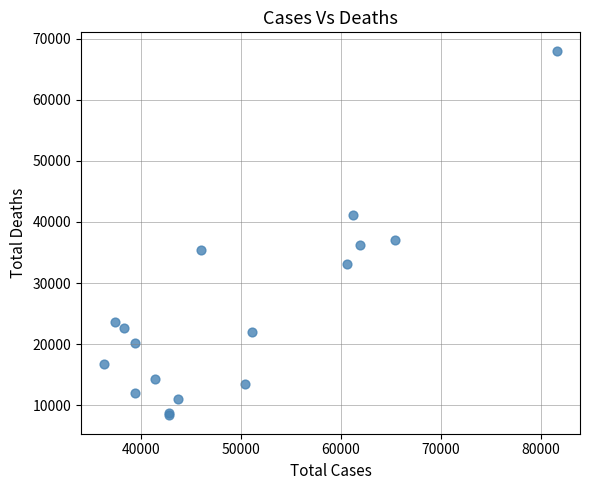

What Y value in the scatter plot is closest to 38192?

37085